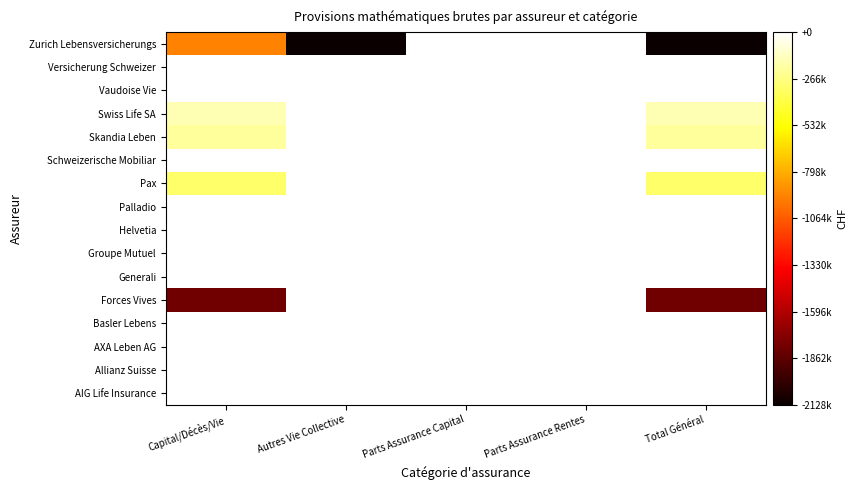

How many series are shown in this chart?

16